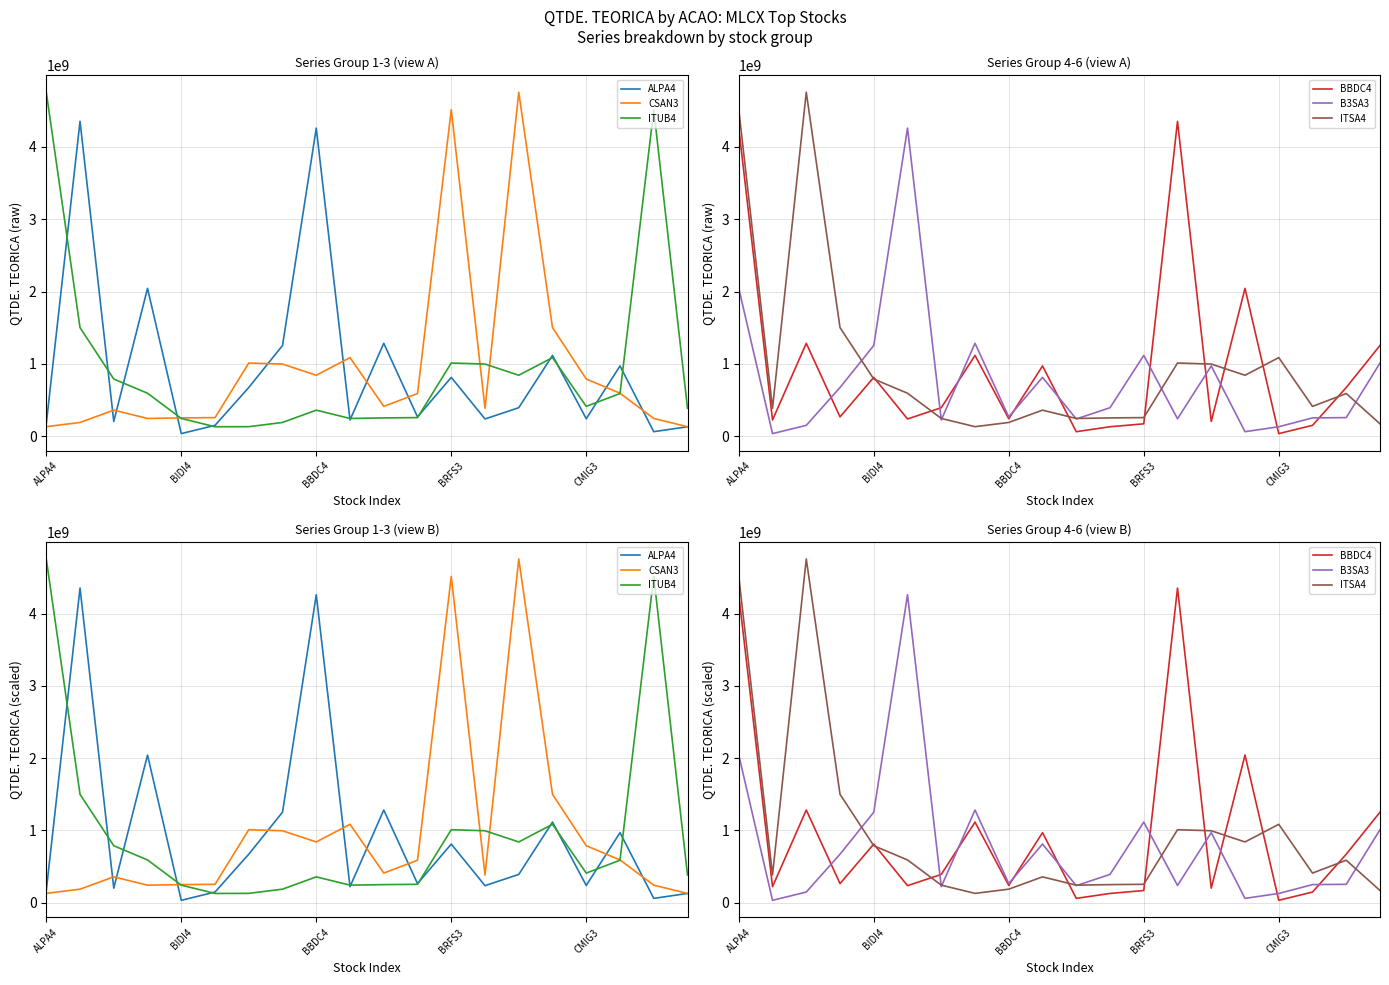

At which category is the sum across all series the highest?

ALPA4